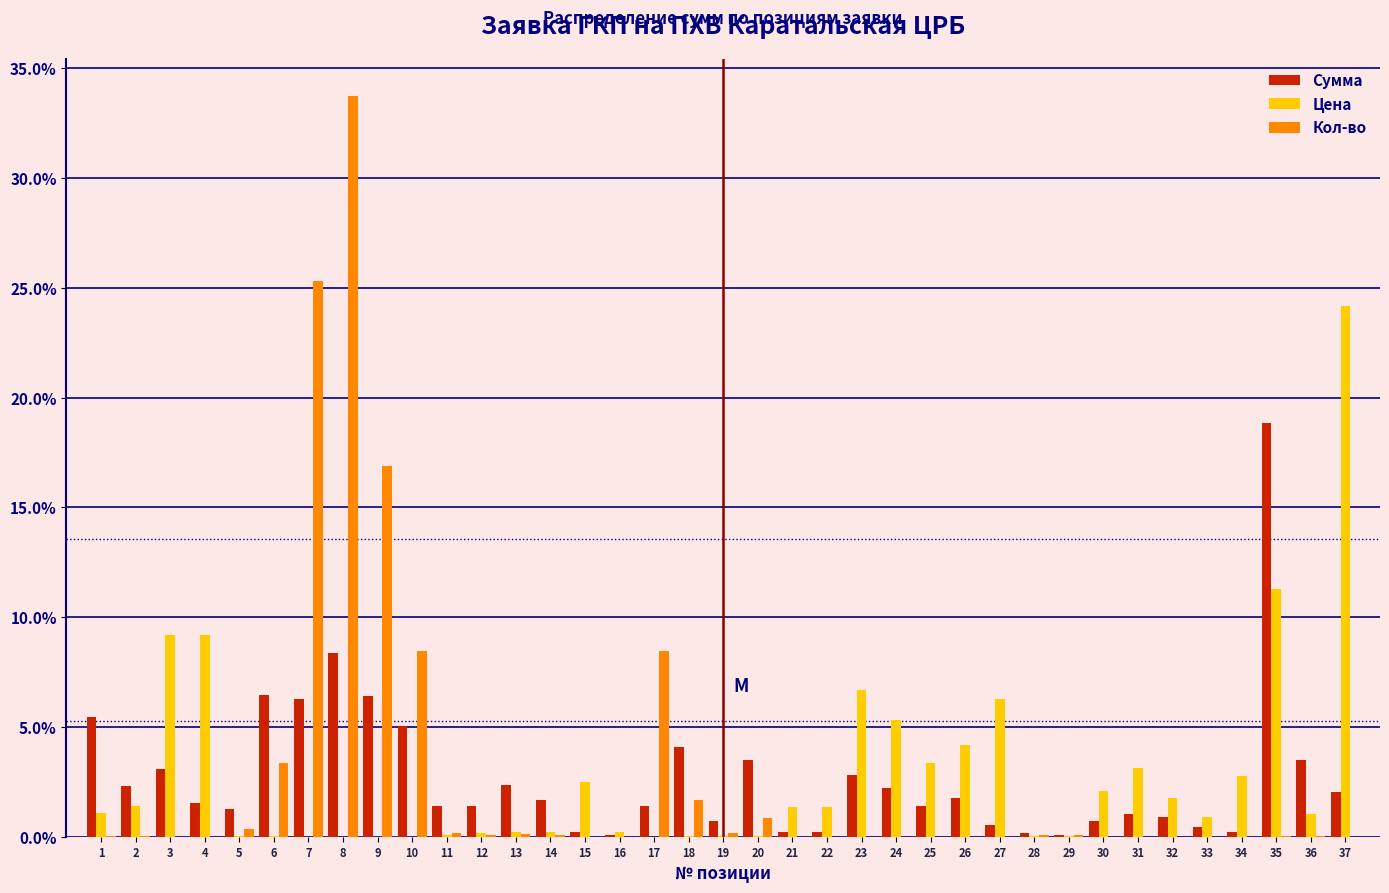

At which label does Сумма reach its peak?

35